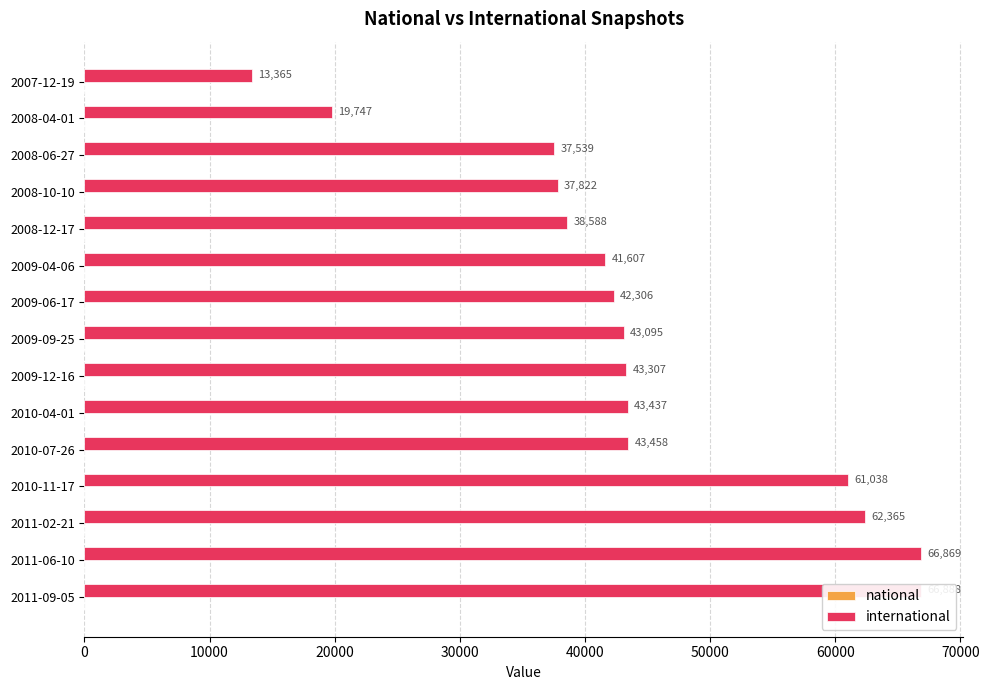

Reading right to left, extract all data points from this chart.

national: 0.3	0.3	0.3	0.3	0.3	0.3	0.3	0.3	0.3	0.3	0.3	0.3	0.3	0.3	0.3
international: 66888.0	66869.0	62365.0	61038.0	43458.0	43437.0	43307.0	43095.0	42306.0	41607.0	38588.0	37822.0	37539.0	19747.0	13365.0